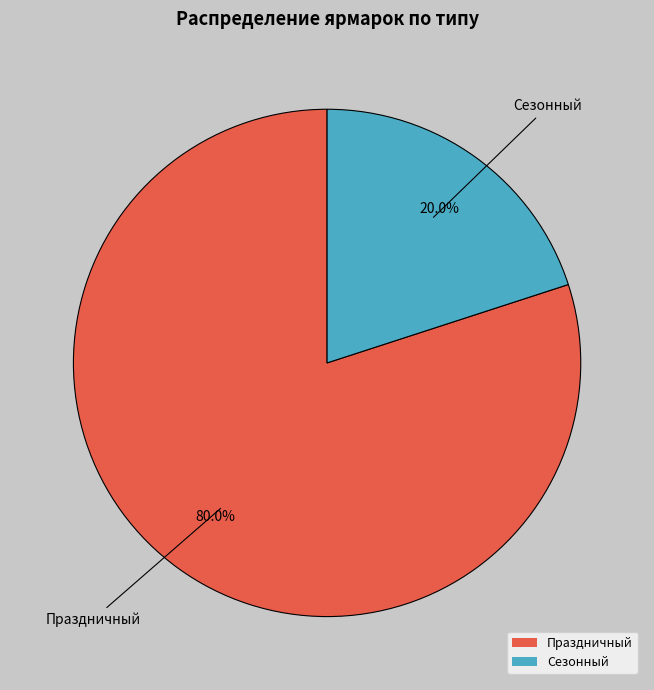

Does Сезонный account for over 50% of the chart?

No